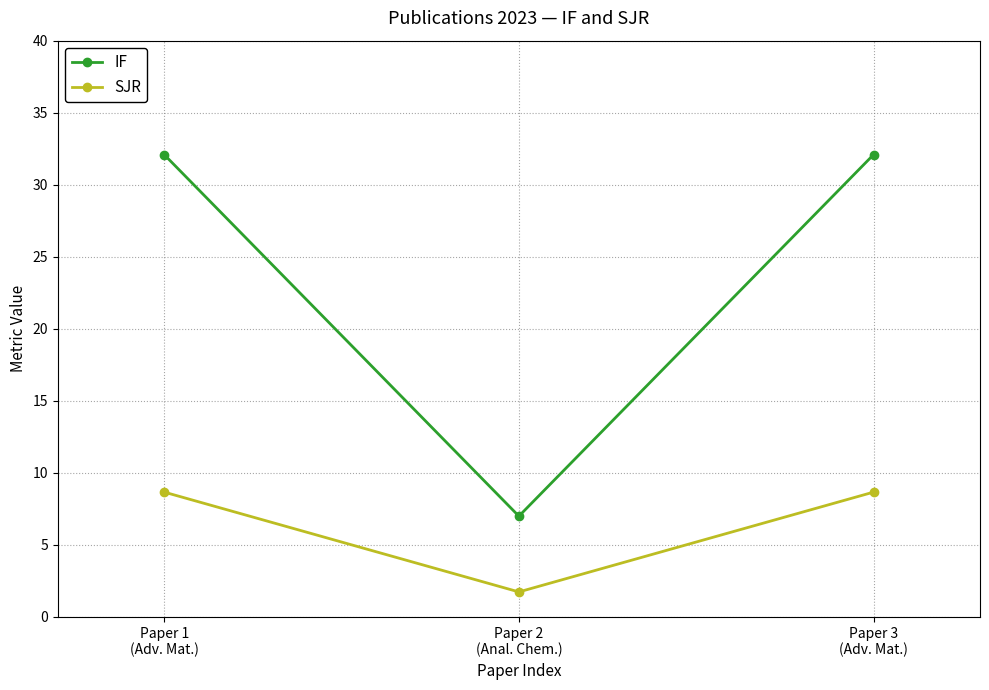

Which series has the largest total across all categories?

IF